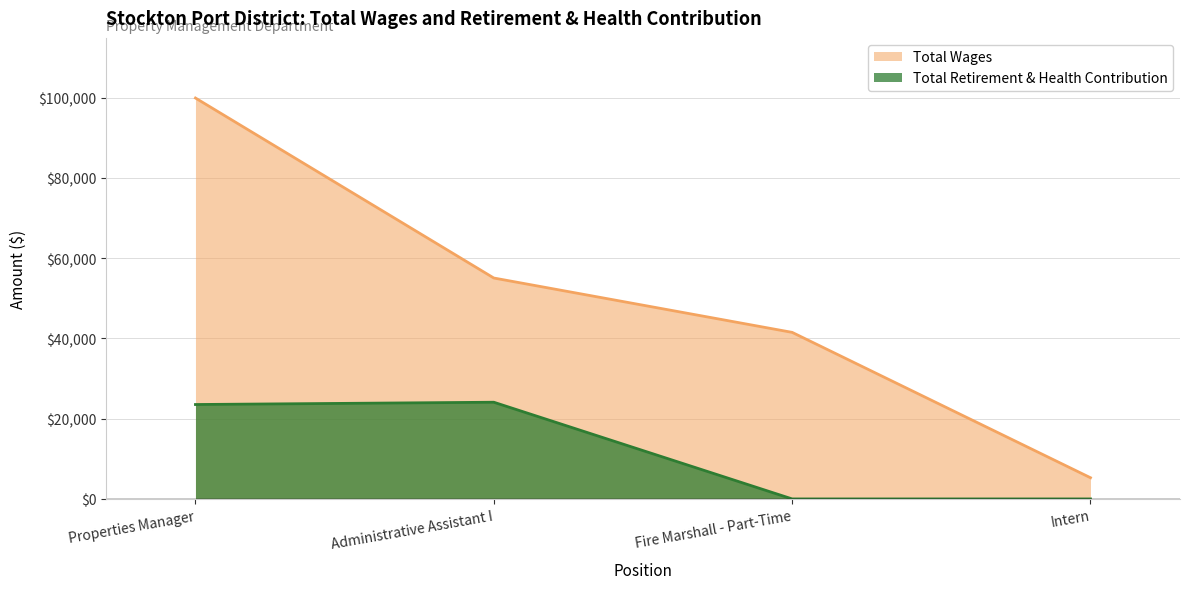

What is the total value across all series at Properties Manager?

123436